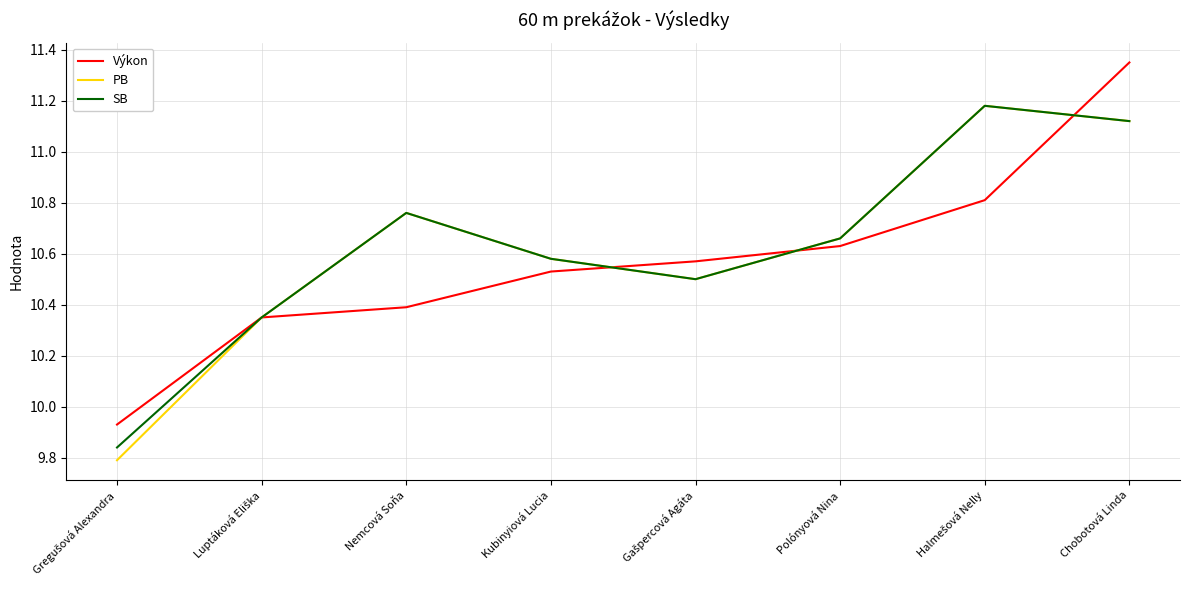

Which category has the highest value across all series?

Chobotová Linda